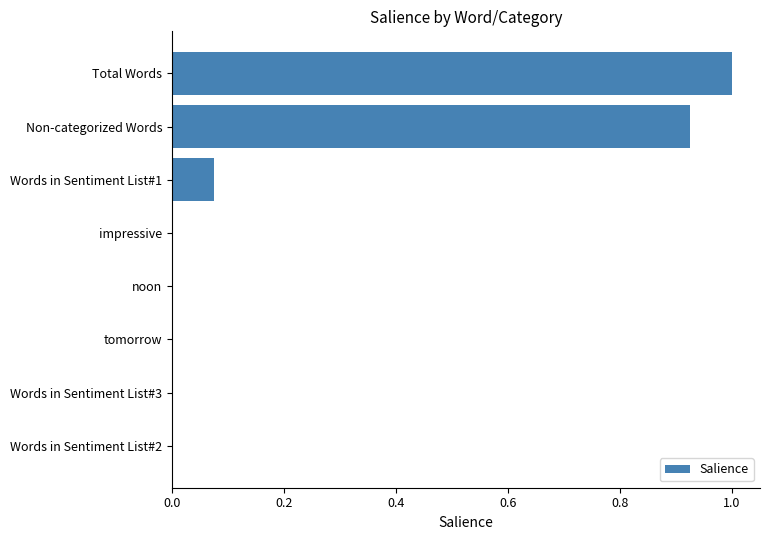

Which has a higher value, Non-categorized Words or Words in Sentiment List#3?

Non-categorized Words